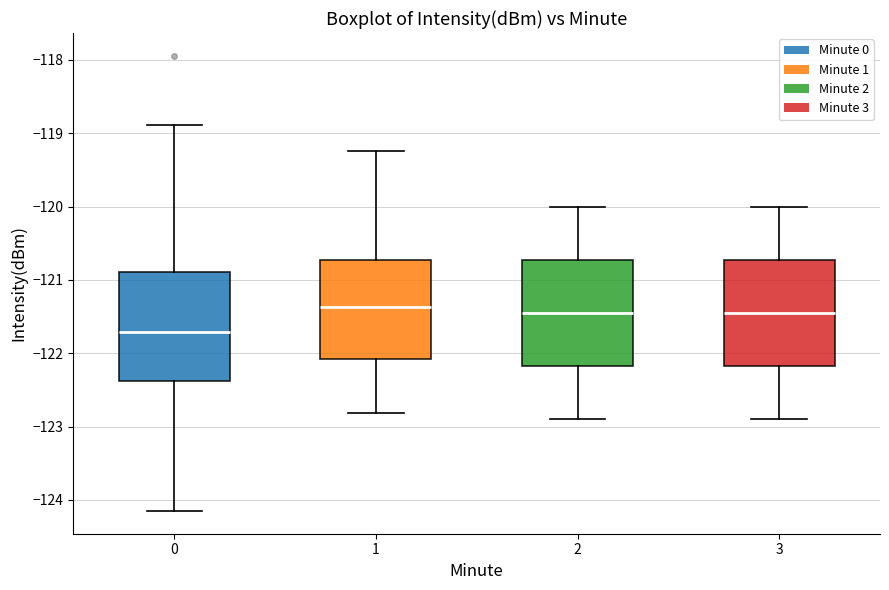

Which box's median line is the lowest?

0